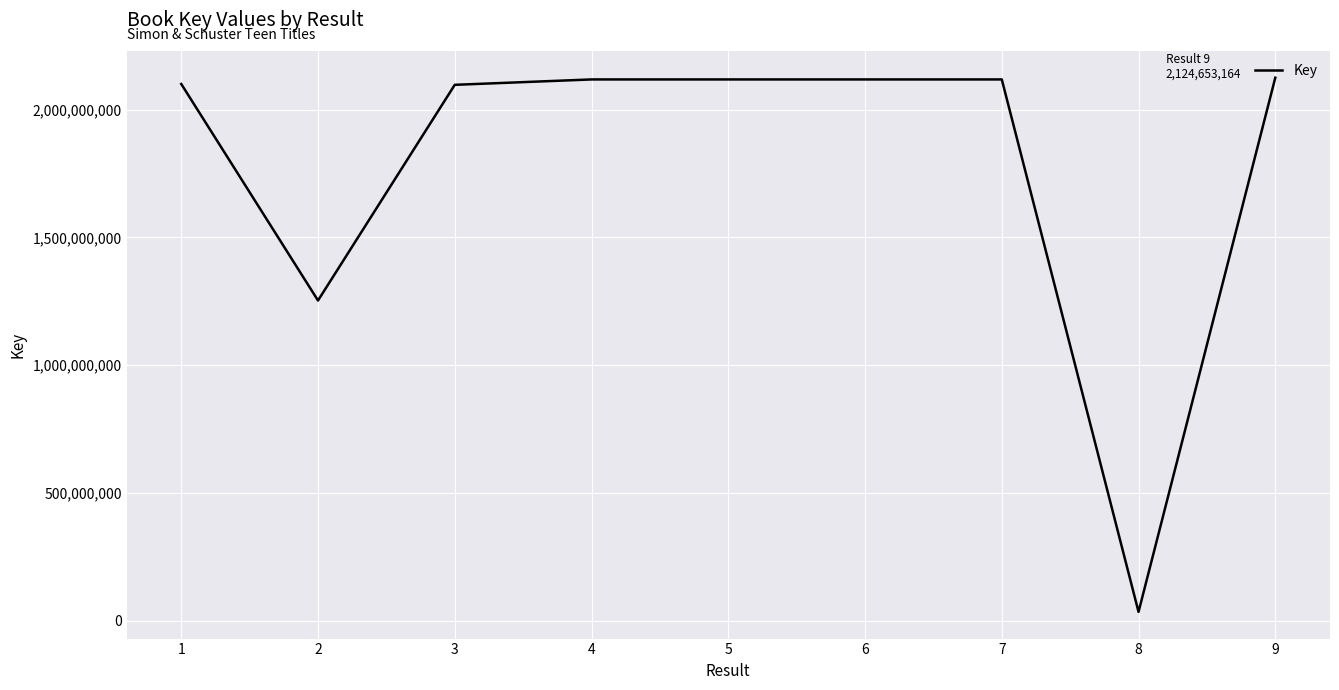

What is the average value?

1786779159